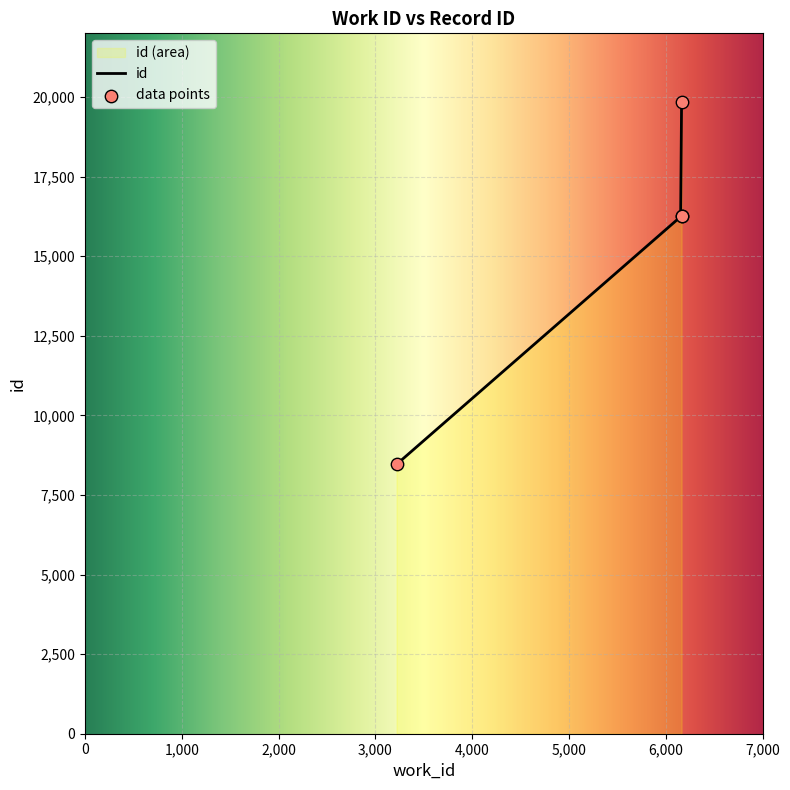

What is the ratio of the value at 6163 to the value at 6163?

1.2